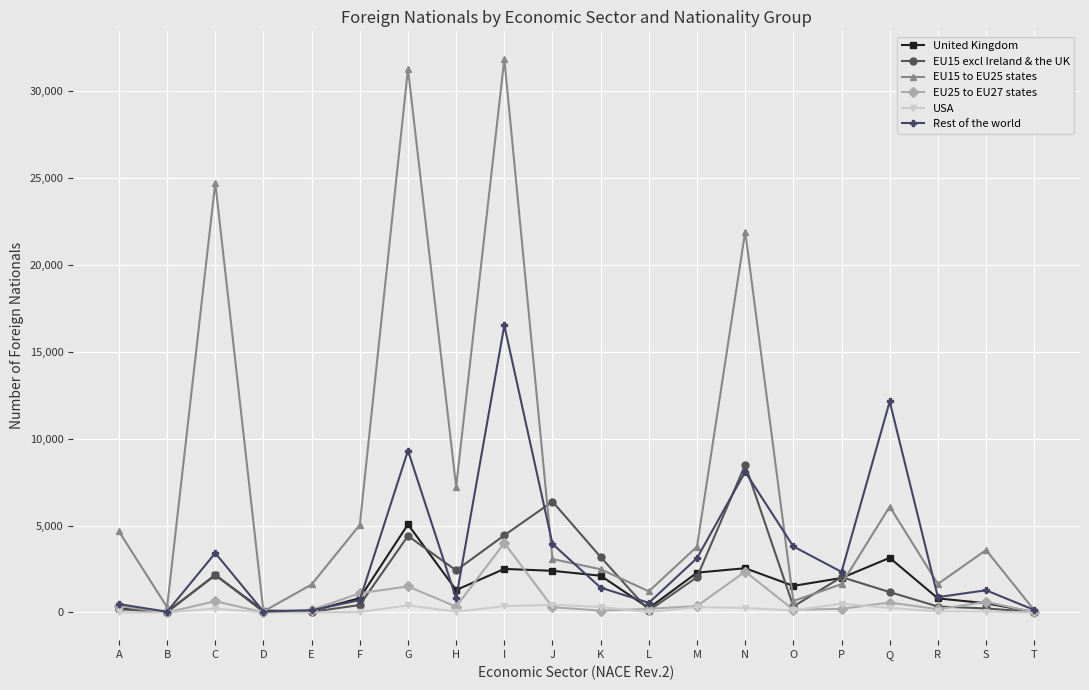

Rank the series by their maximum value, from lowest to highest.

USA, EU25 to EU27 states, United Kingdom, EU15 excl Ireland & the UK, Rest of the world, EU15 to EU25 states